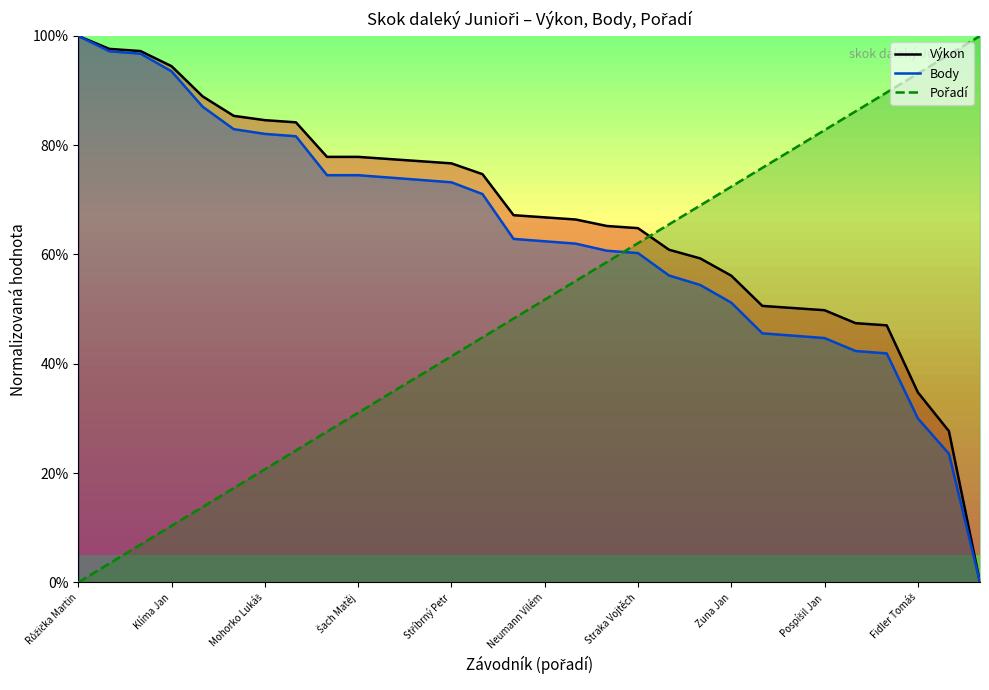

Rank the series by their average value, from highest to lowest.

Výkon, Body, Pořadí